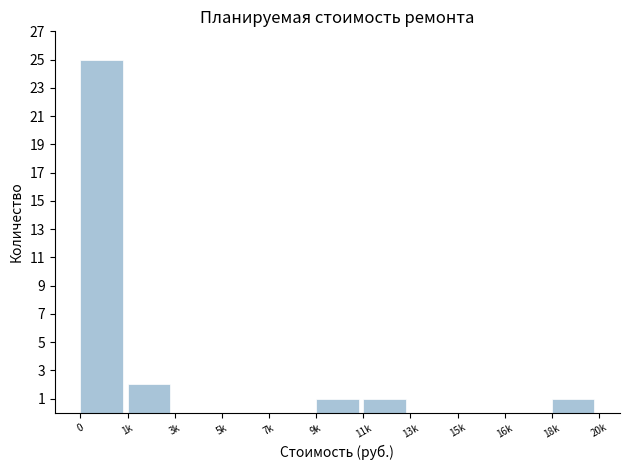

Reading left to right, transcribe all the data shown in this chart.

0=25	1k=2	3k=0	5k=0	7k=0	9k=1	11k=1	13k=0	15k=0	16k=0	18k=1